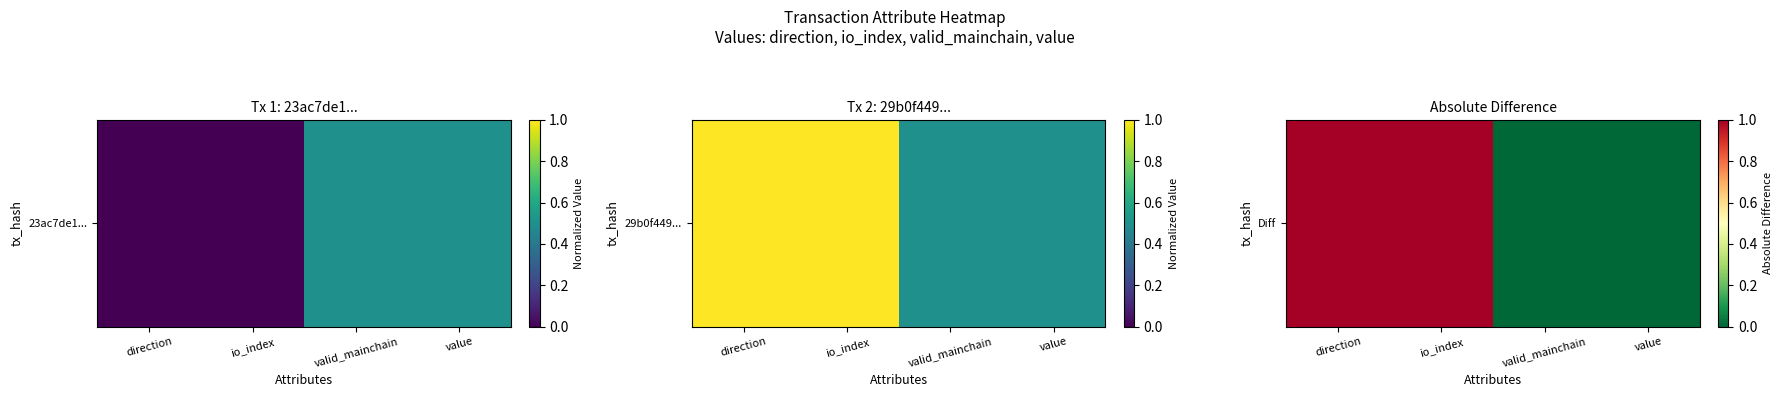

The value at io_index is 0. True or false?

False